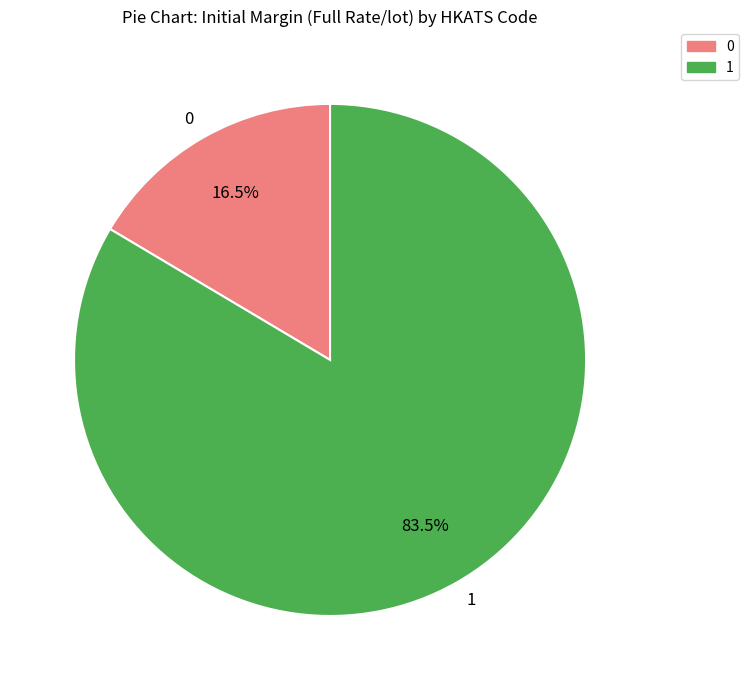

How many segments does this pie chart have?

2